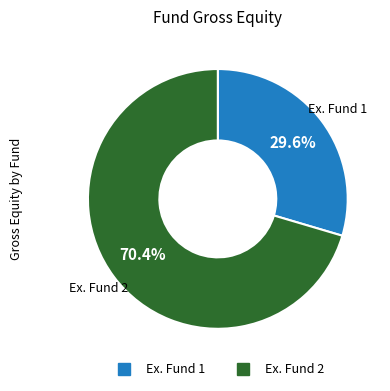

What portion of the pie excludes Ex. Fund 1?

70.4%